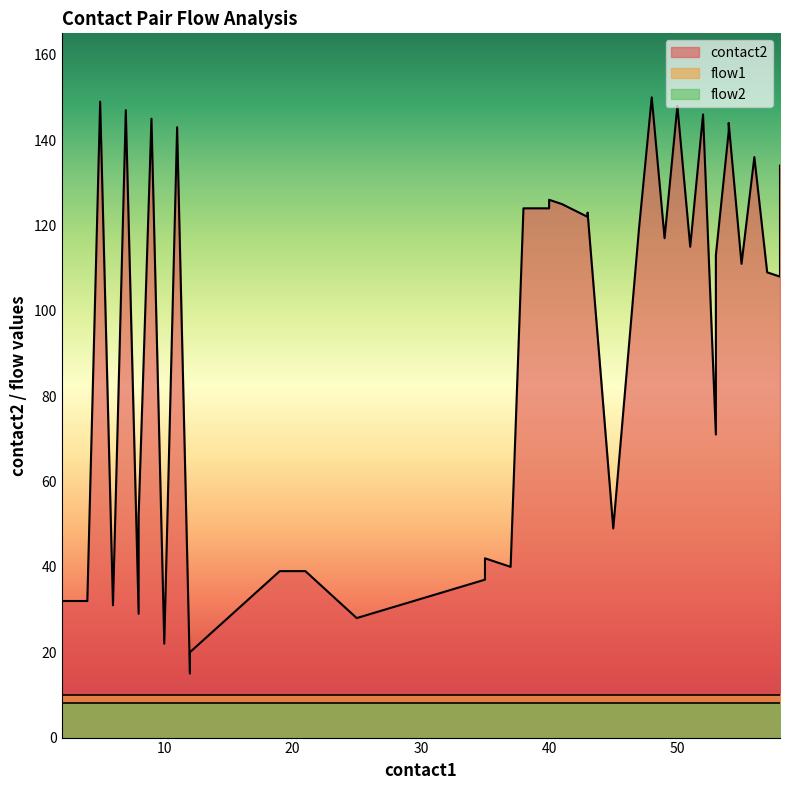

True or false: contact2 and flow1 intersect in this chart.

False